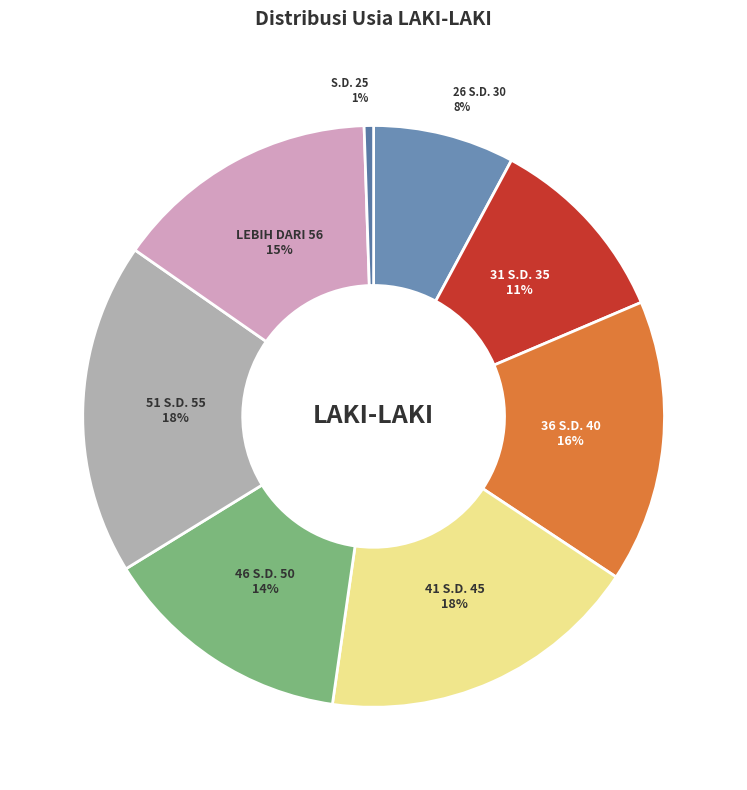

Count the number of slices in the pie.

8